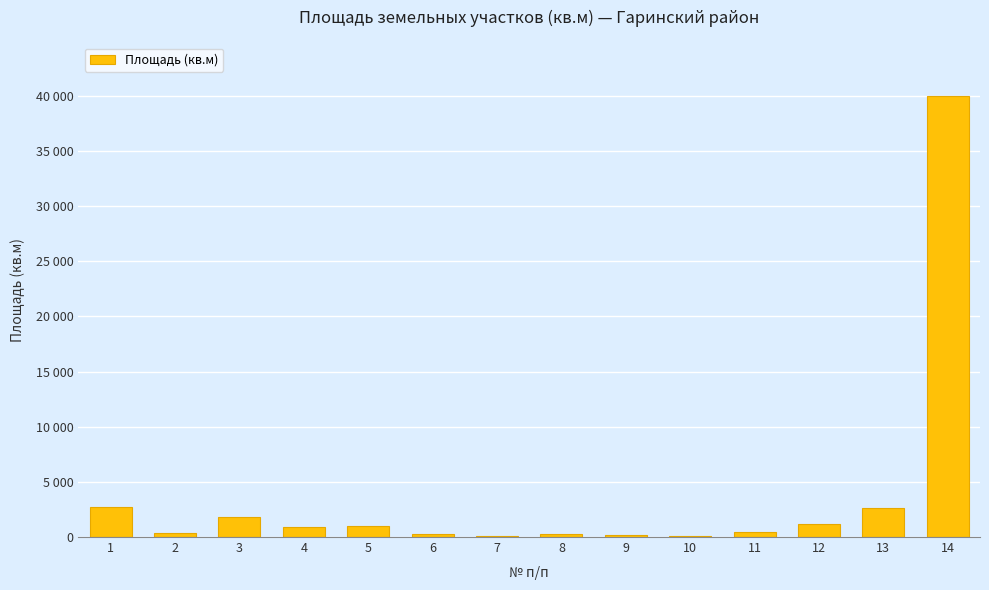

Reading left to right, what are all the values shown in this chart?

2680	400	1800	900	968	255	114	267	177	108	489	1184	2613	40000